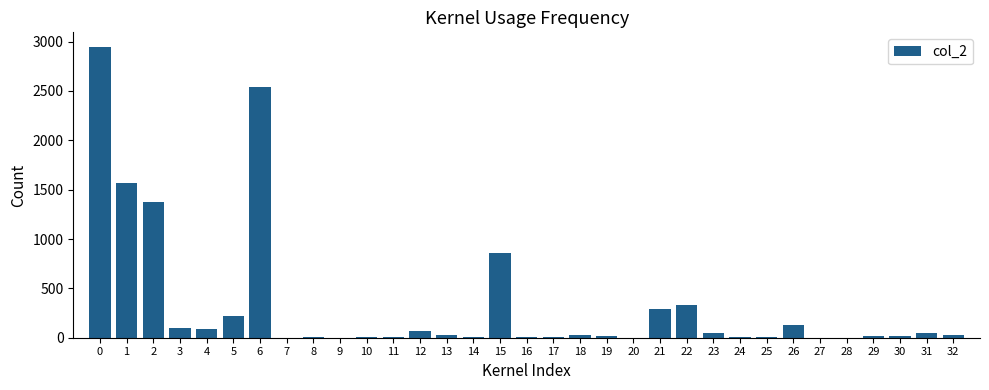

What is the maximum value shown in the chart?

2947